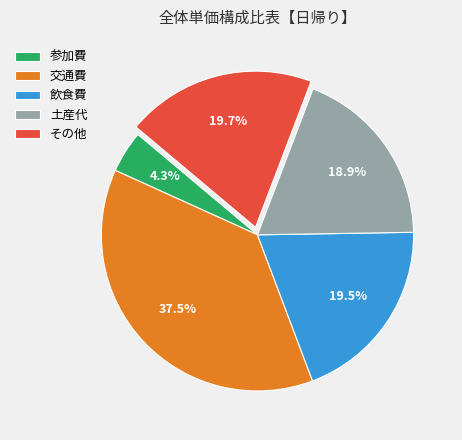

What percentage do その他 and 参加費 together represent?

24.0%